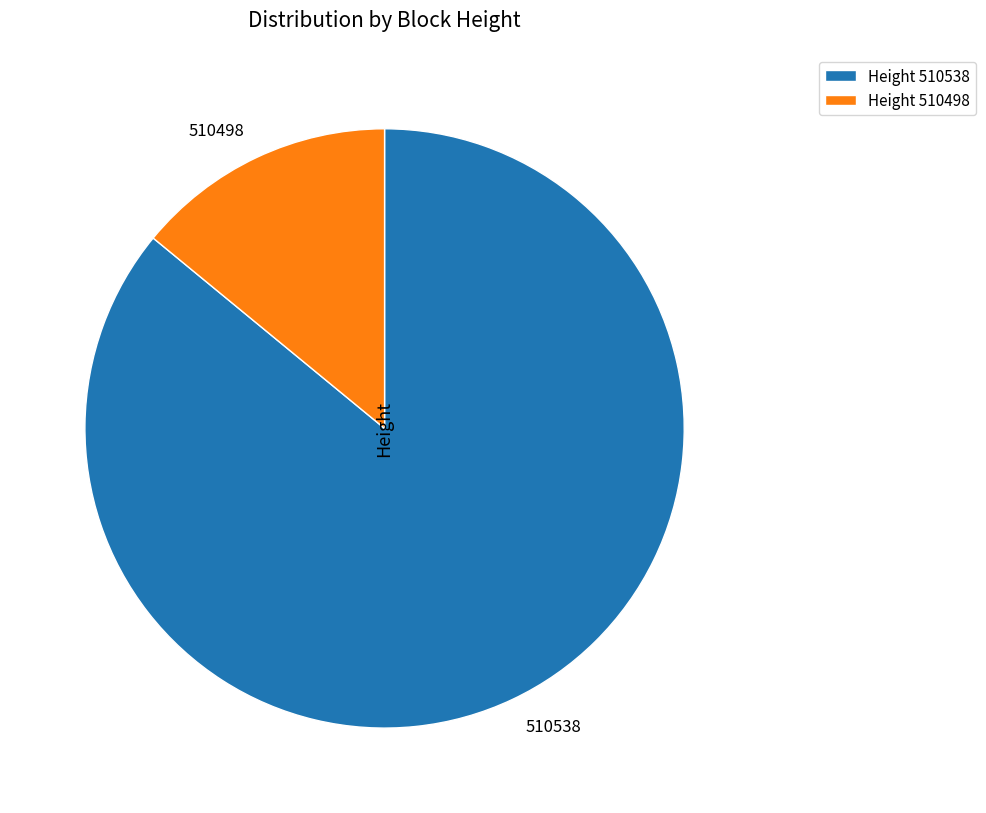

How many segments does this pie chart have?

2